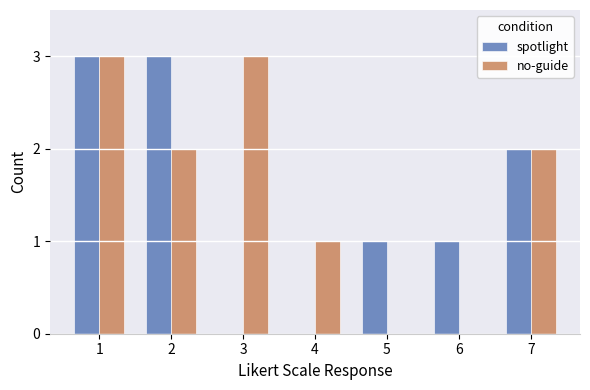

How many categories are shown in the chart?

7